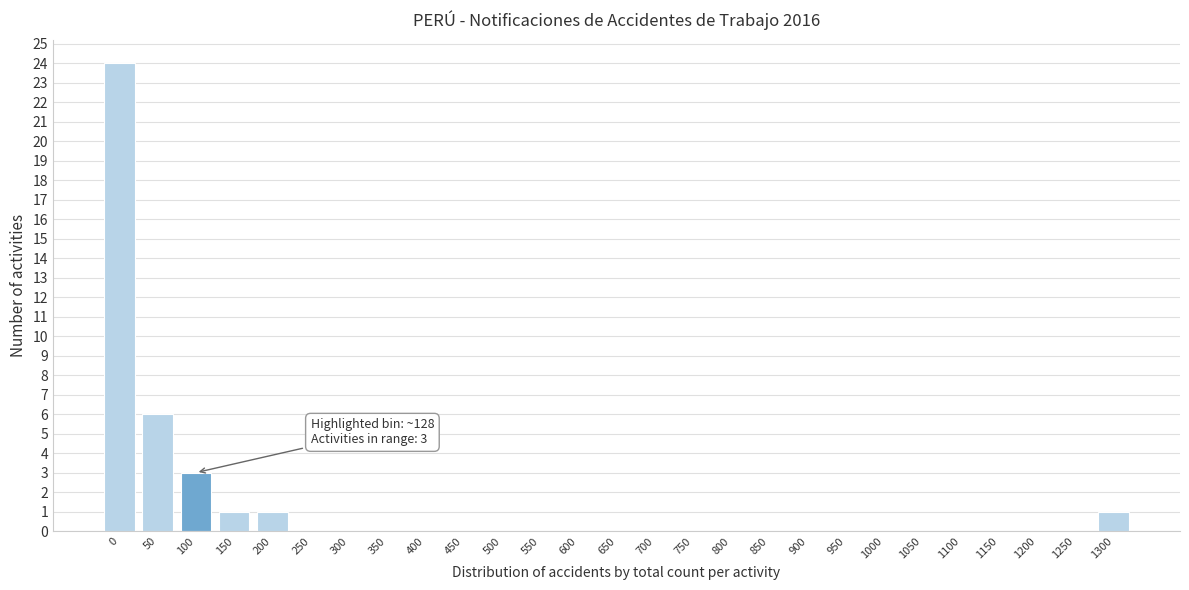

Reading right to left, what are all the values shown in this chart?

1300=1	1250=0	1200=0	1150=0	1100=0	1050=0	1000=0	950=0	900=0	850=0	800=0	750=0	700=0	650=0	600=0	550=0	500=0	450=0	400=0	350=0	300=0	250=0	200=1	150=1	100=3	50=6	0=24